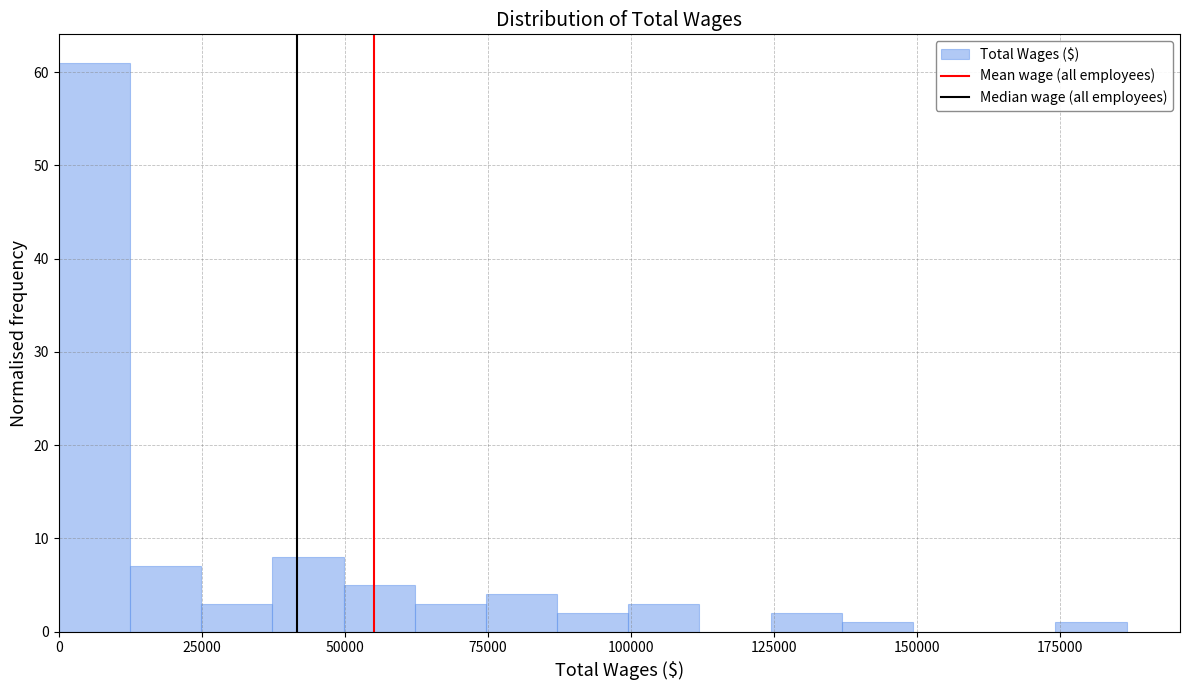

Around what value on the x-axis is the tallest bar? Give the approximate position of its centre, as read against the axis.

5000